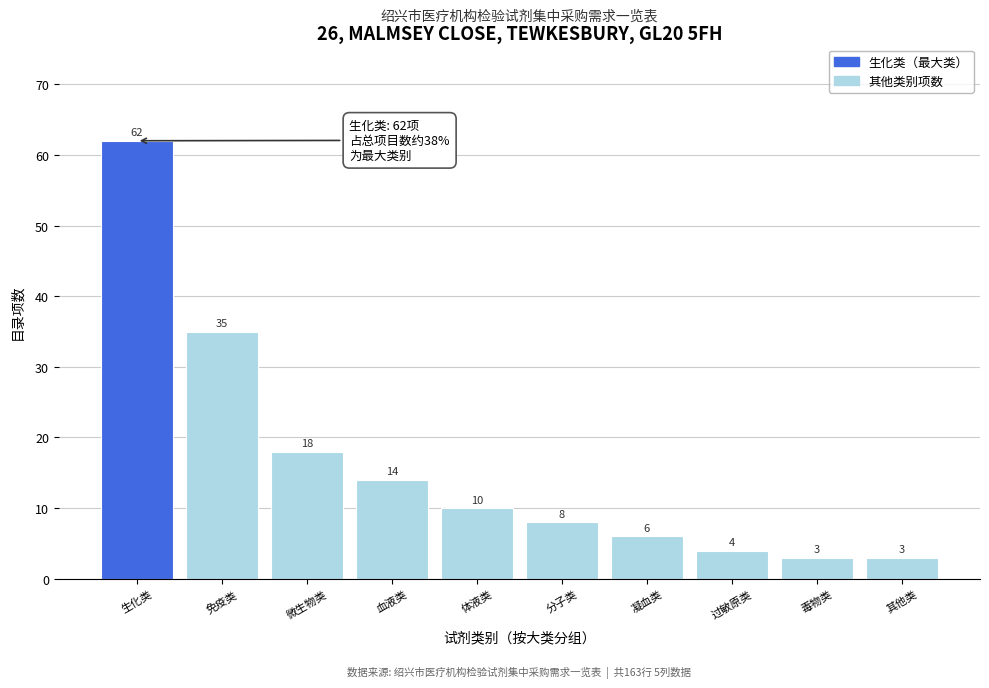

Reading left to right, what are all the values shown in this chart?

62	35	18	14	10	8	6	4	3	3